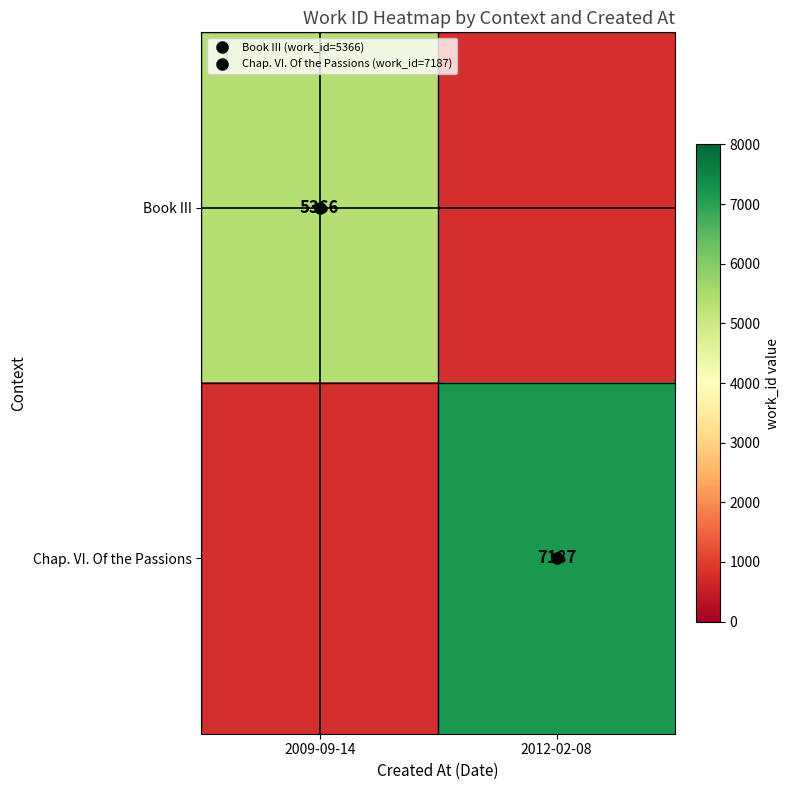

Rank the series by their maximum value, from lowest to highest.

Book III, Chap. VI. Of the Passions